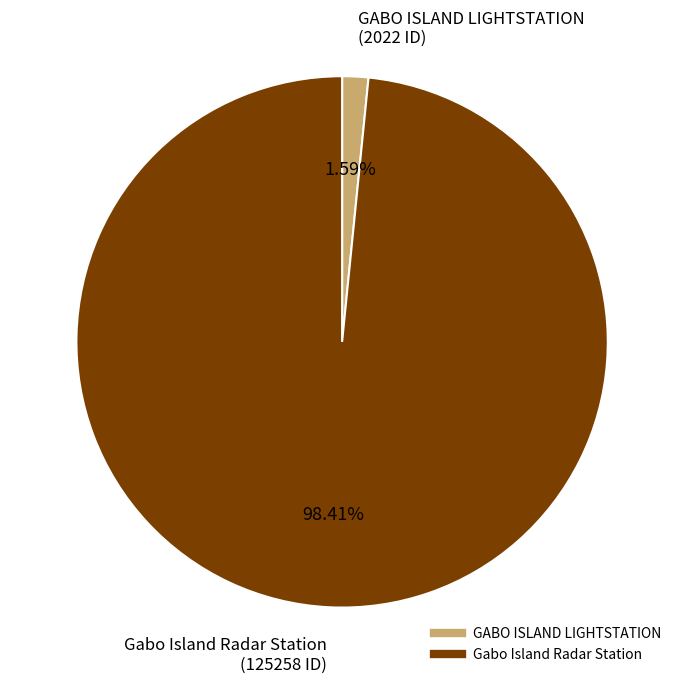

To the nearest percent, what portion does Gabo Island Radar Station represent?

98%